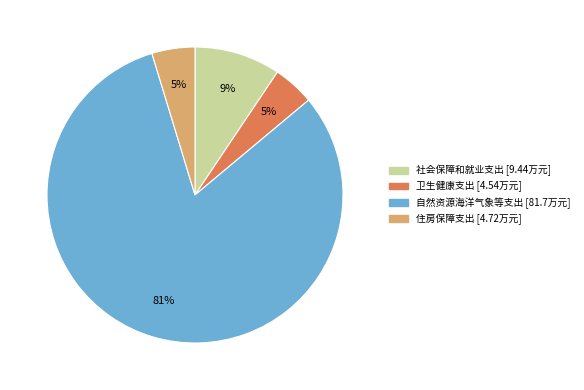

Do 卫生健康支出 and 自然资源海洋气象等支出 together represent more than half of the pie?

Yes